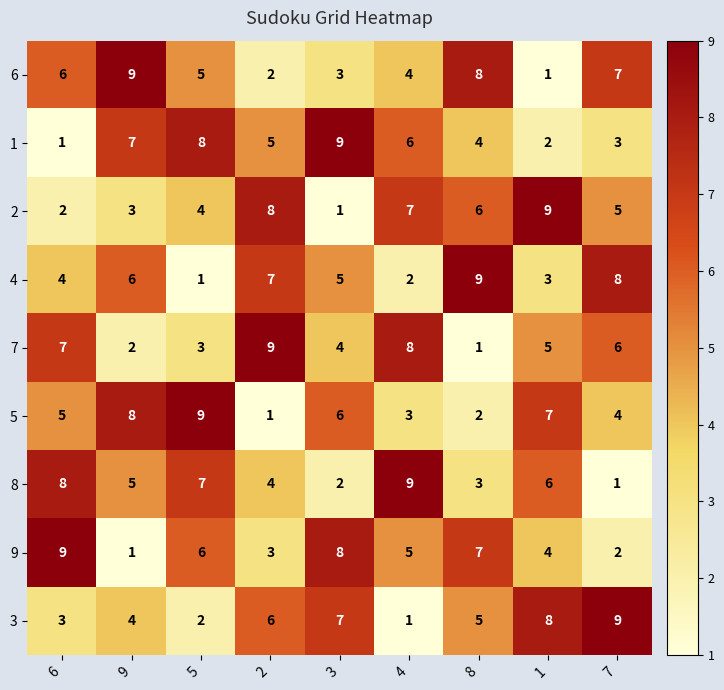

How many series are shown in this chart?

9